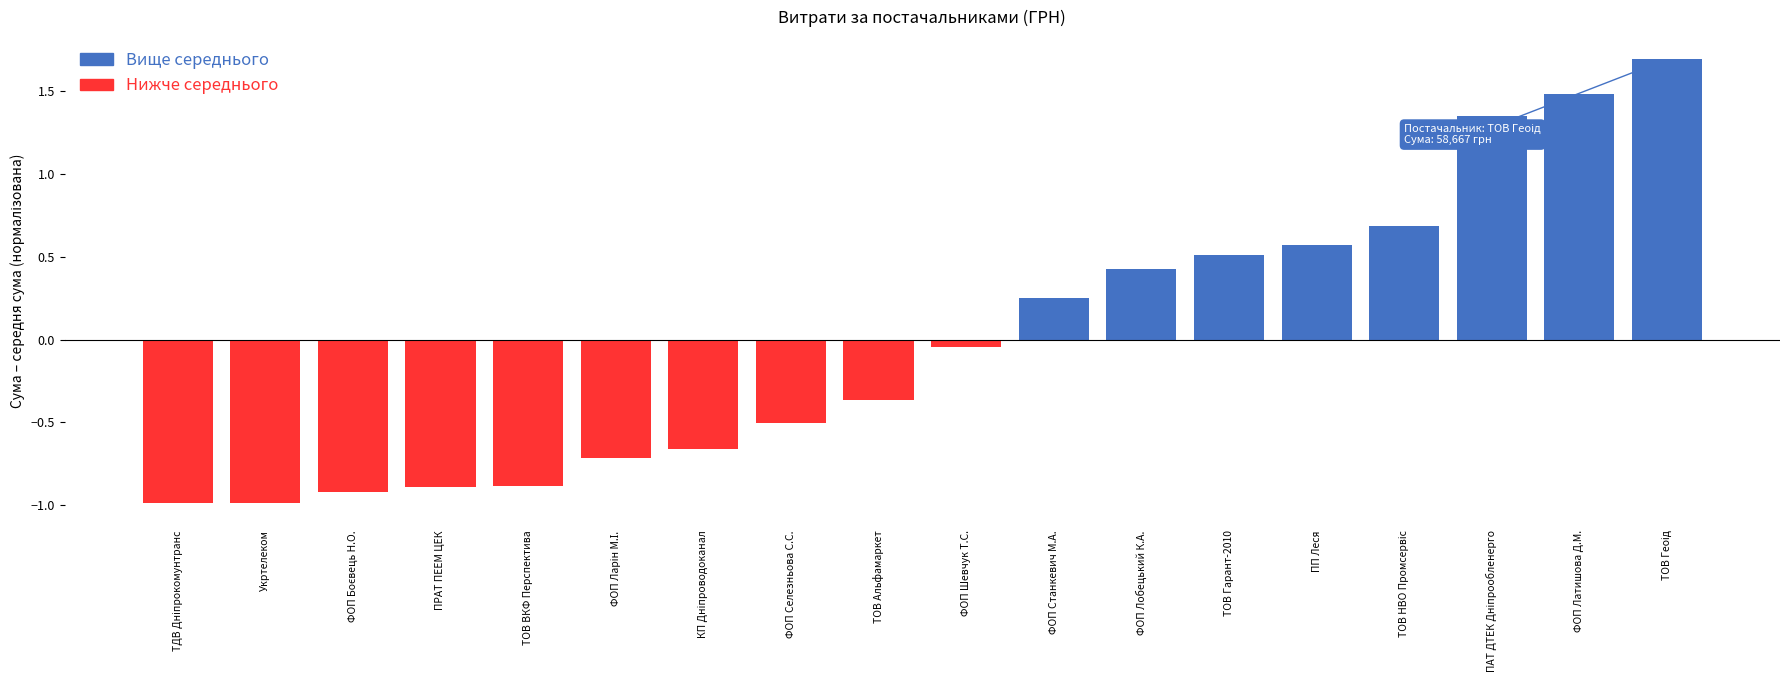

What is the value of the 1st bar from the left?

-1.0